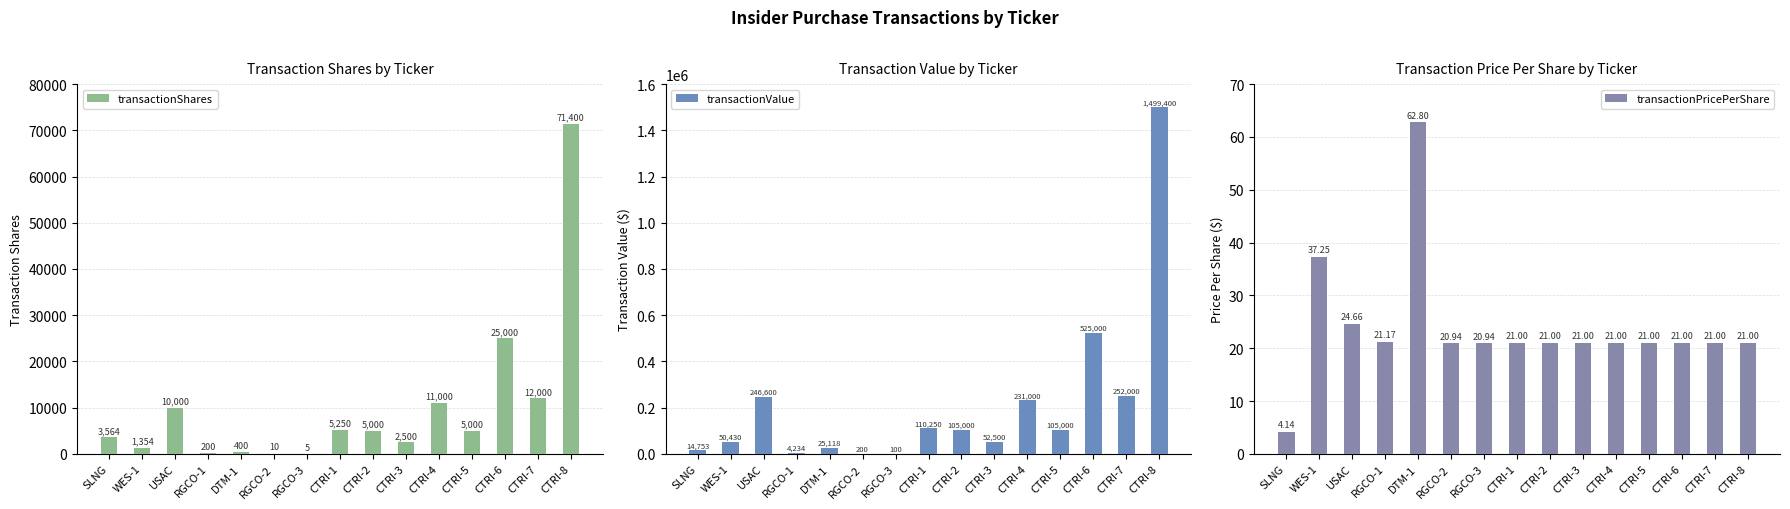

Which category has the lowest value in the transactionValue series?

RGCO-3